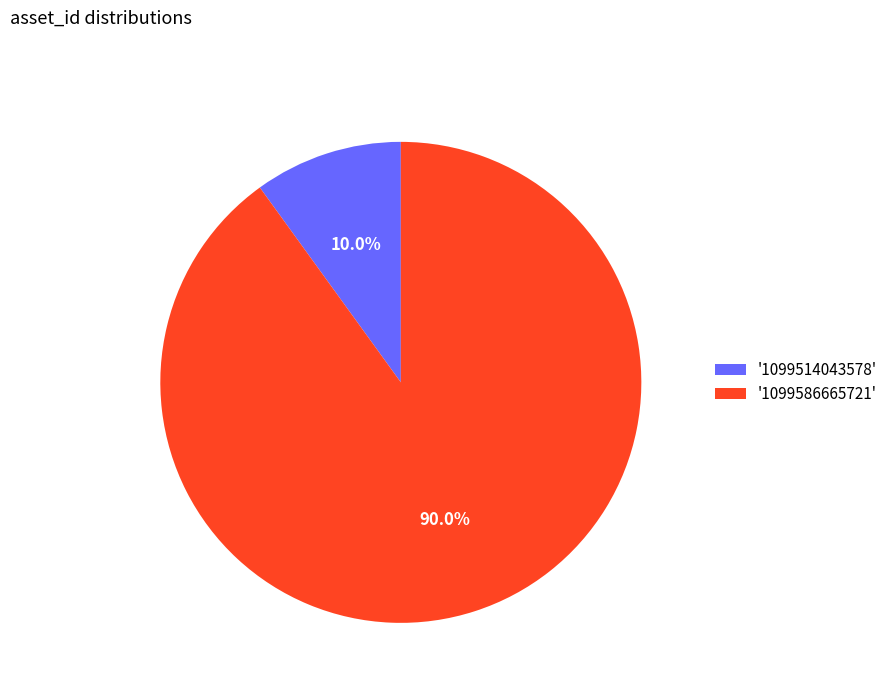

Do '1099514043578' and '1099586665721' together represent more than half of the pie?

Yes